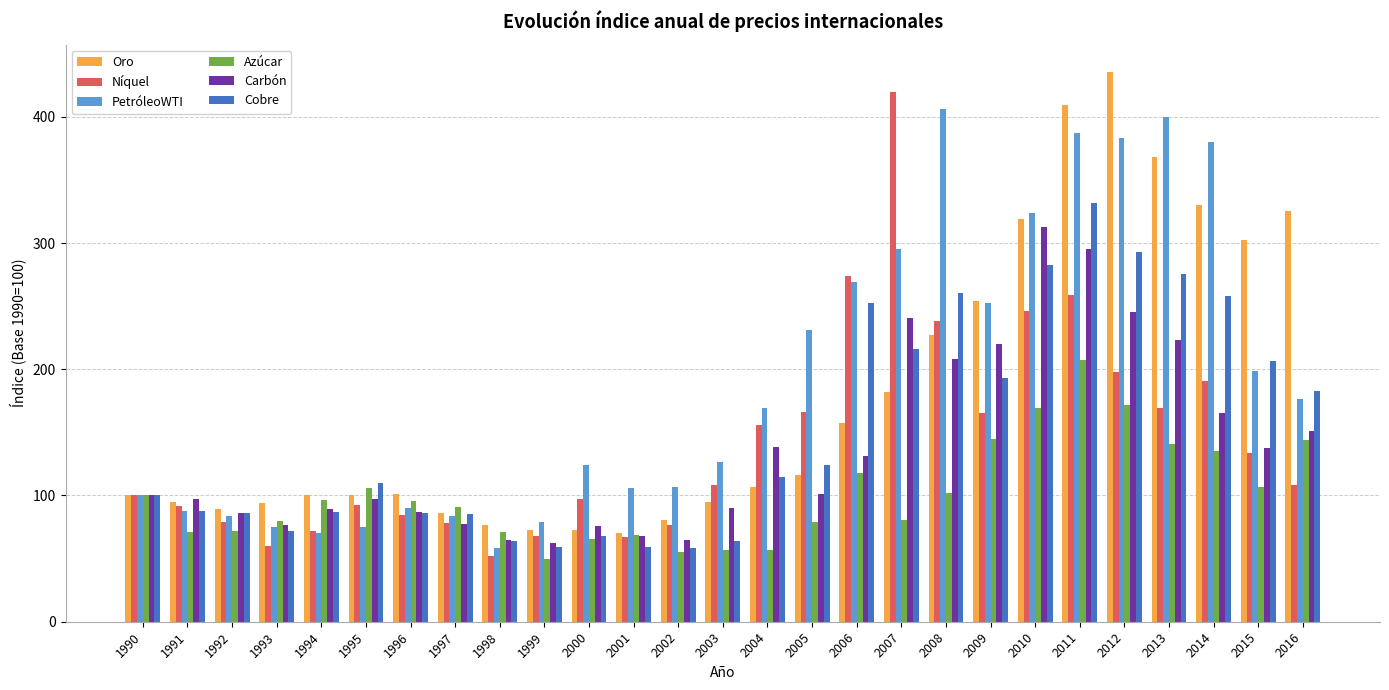

Which series changed the most between 2002 and 2012?

Oro